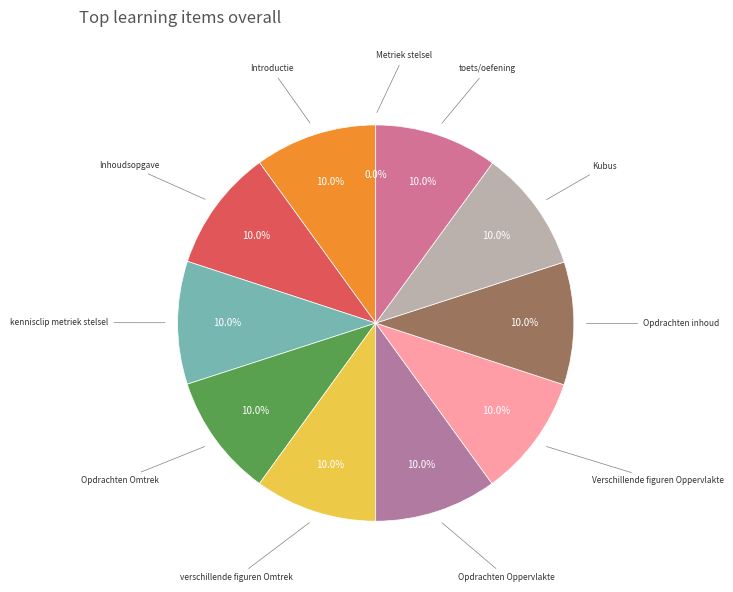

Rank the categories by value from highest to lowest.

toets/oefening, Opdrachten Omtrek, Opdrachten inhoud, kennisclip metriek stelsel, Kubus, Verschillende figuren Oppervlakte, Opdrachten Oppervlakte, verschillende figuren Omtrek, Inhoudsopgave, Introductie, Metriek stelsel